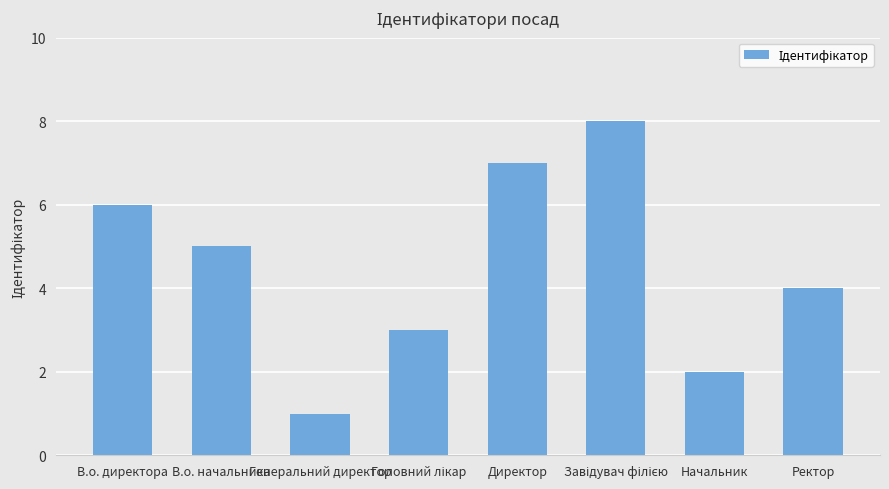

What is the sum of all values?

36